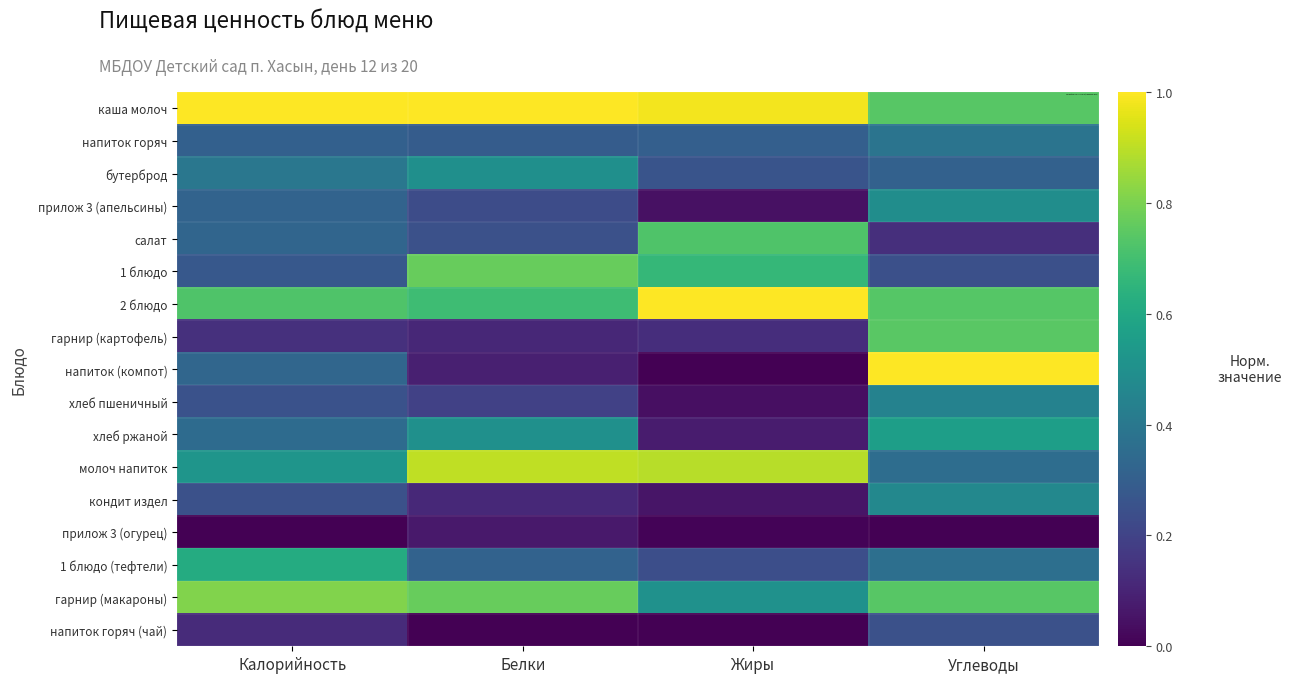

Which category has the lowest value across all series?

Калорийность